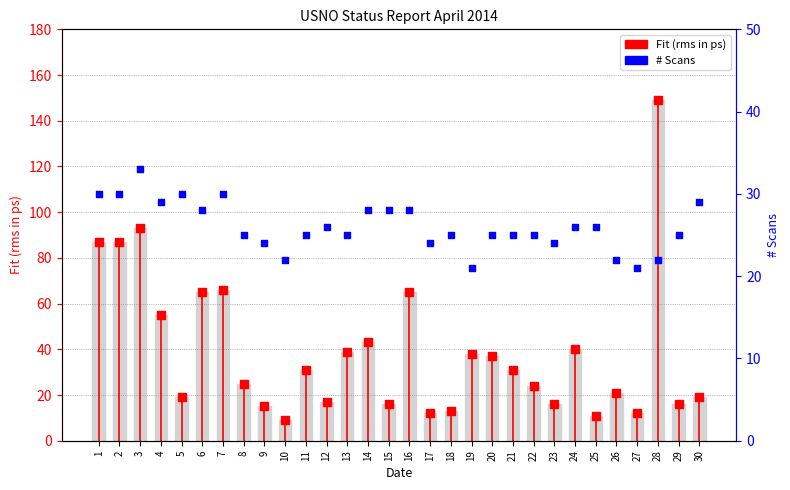

Which series has the widest spread of Y values?

Fit (rms in ps)